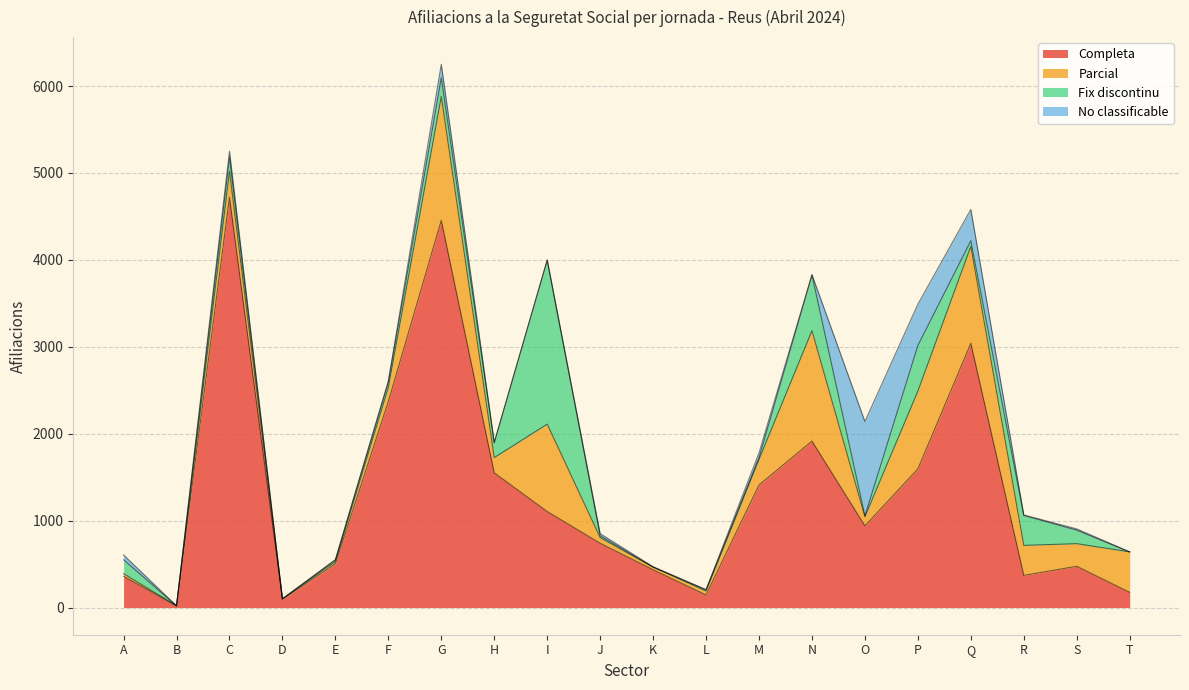

What is the value of the Fix discontinu point at the 16th from the left?

525